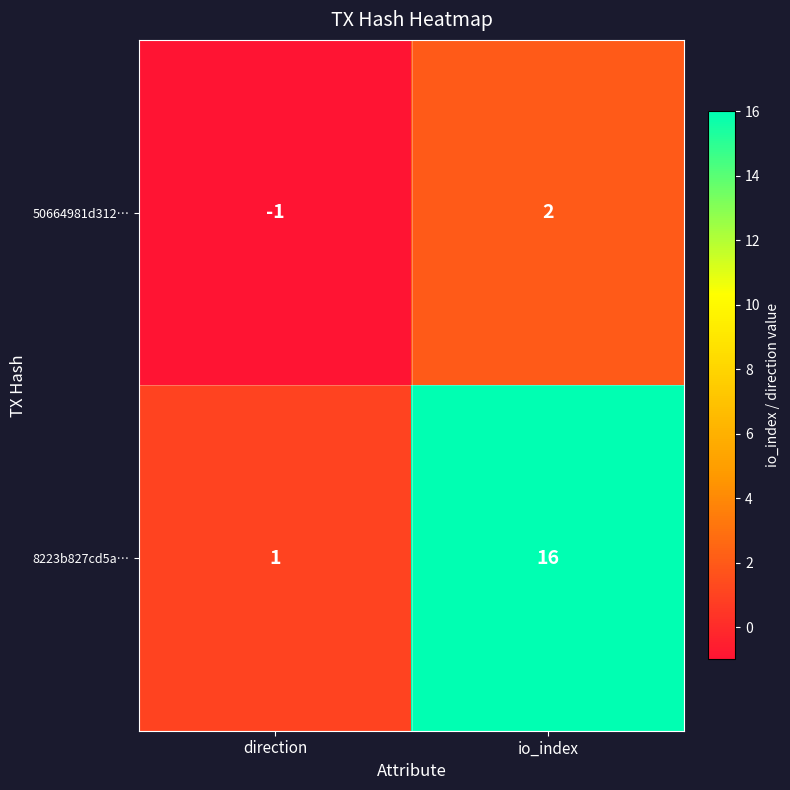

What is the spread (max minus min) of values at io_index?

14